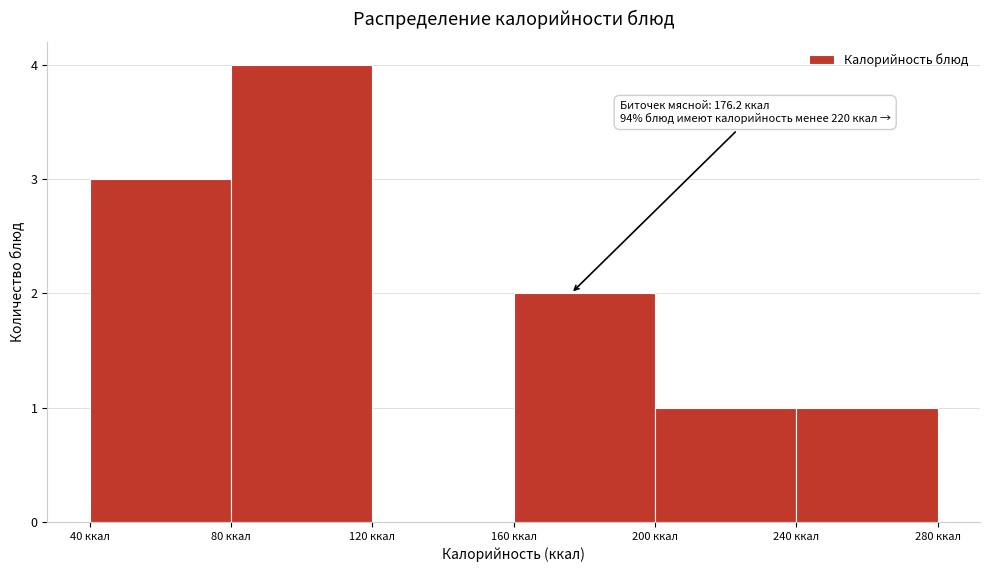

Which range on the x-axis has the tallest bar?

80 to 120